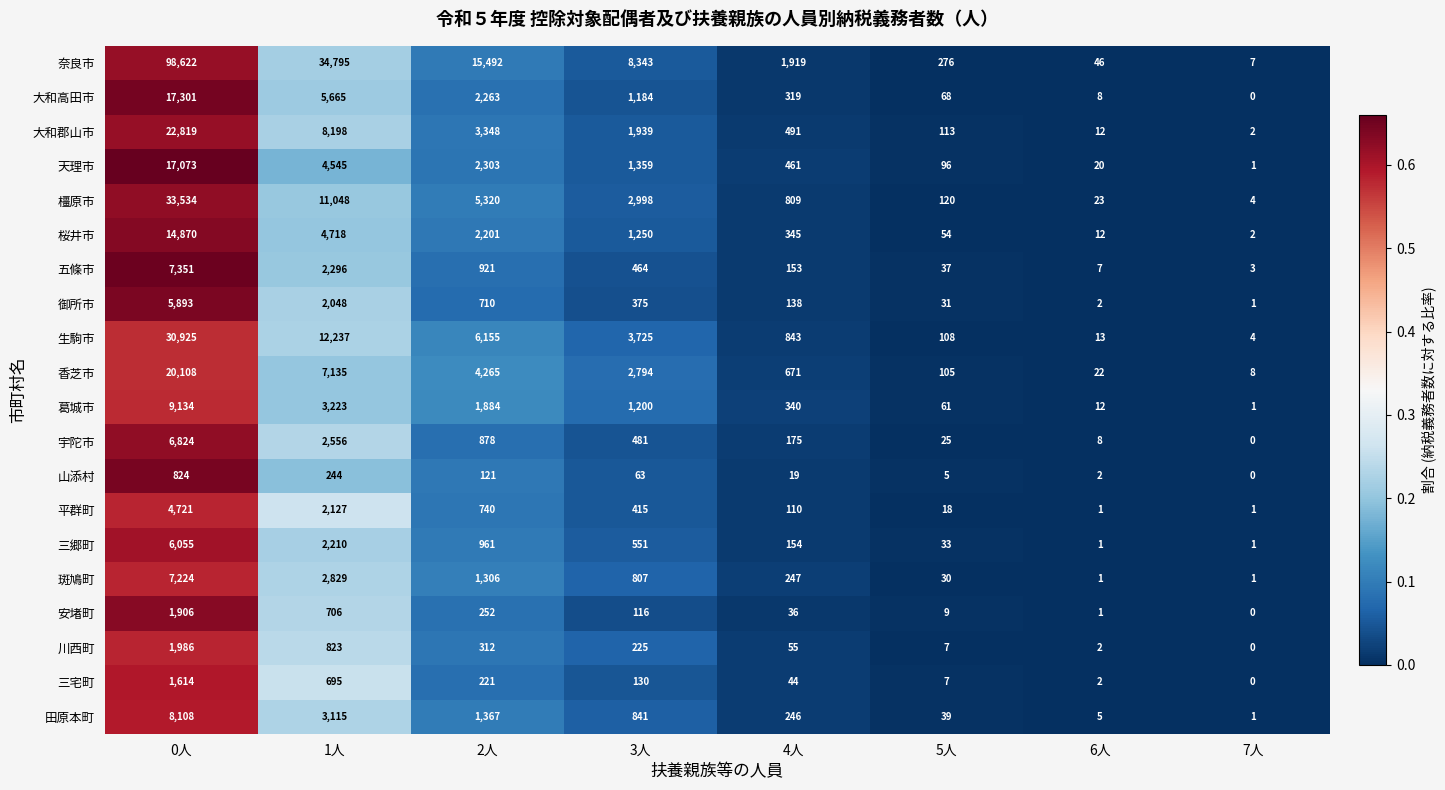

What is the greatest value displayed?

98622